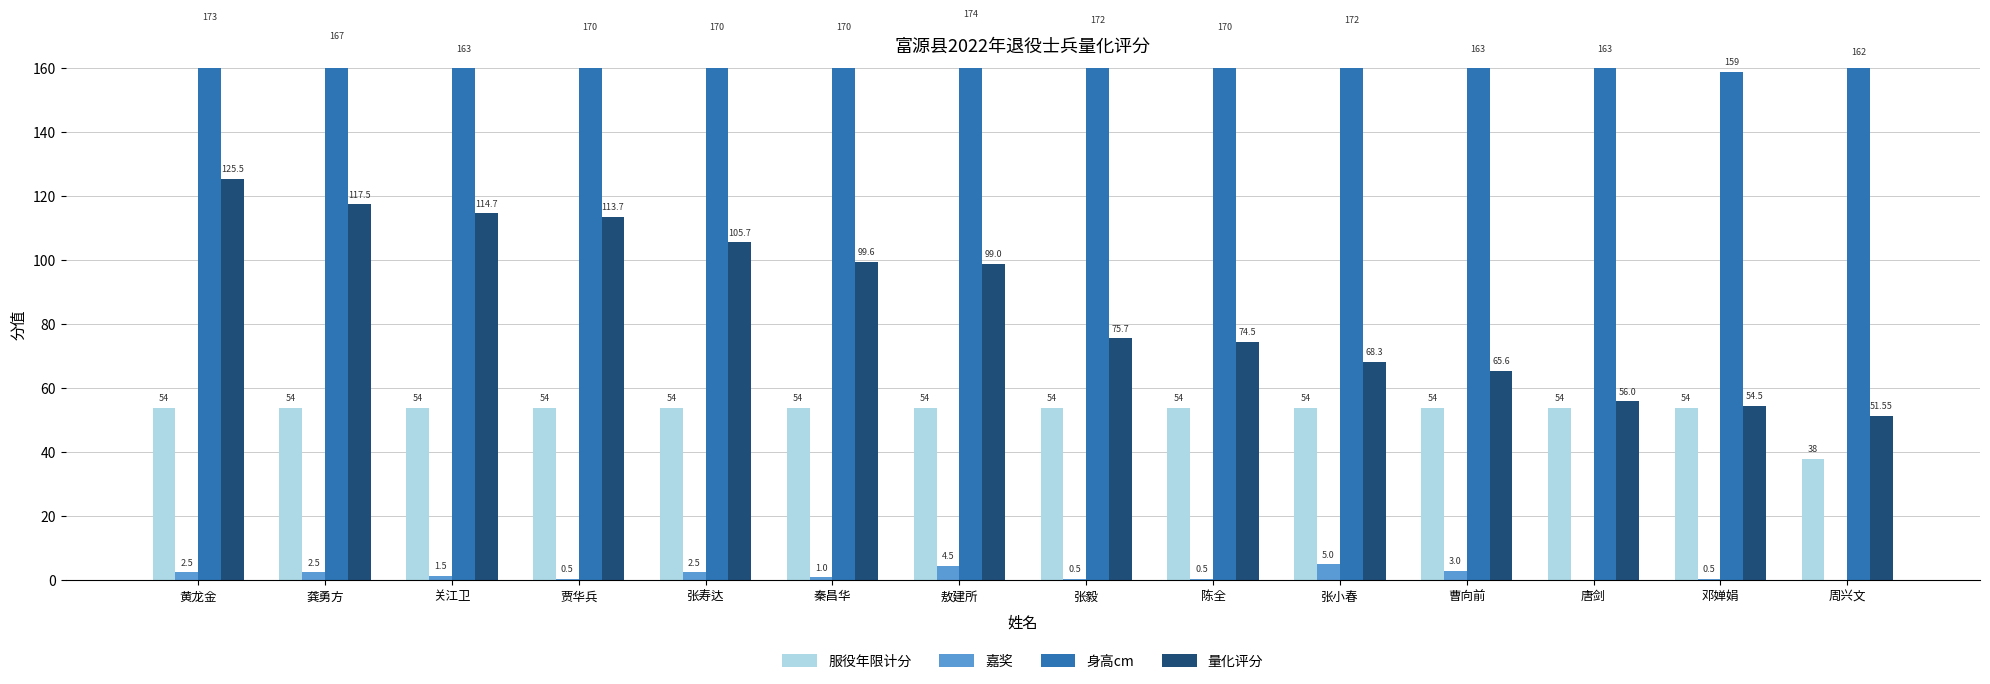

Is the value of 服役年限计分 at 张寿达 greater than the value of 嘉奖 at 陈全?

Yes